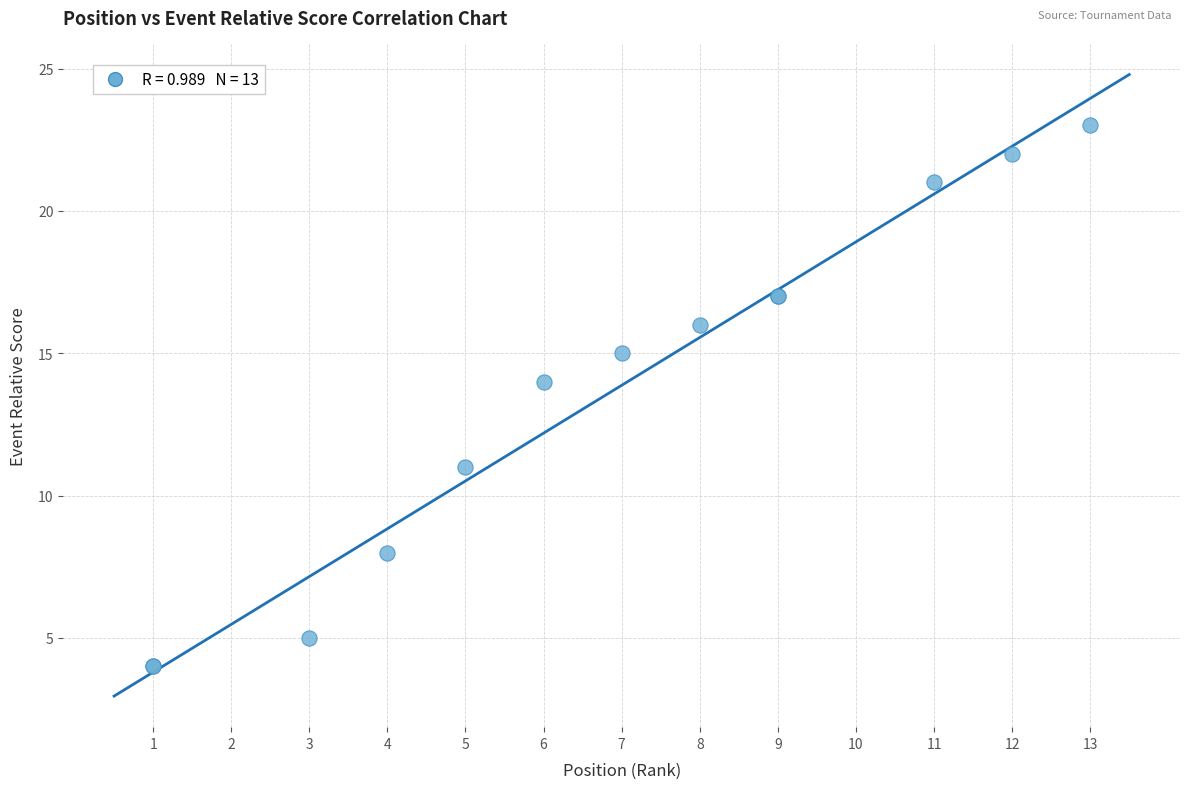

What Y value in the scatter plot is closest to 13?

14